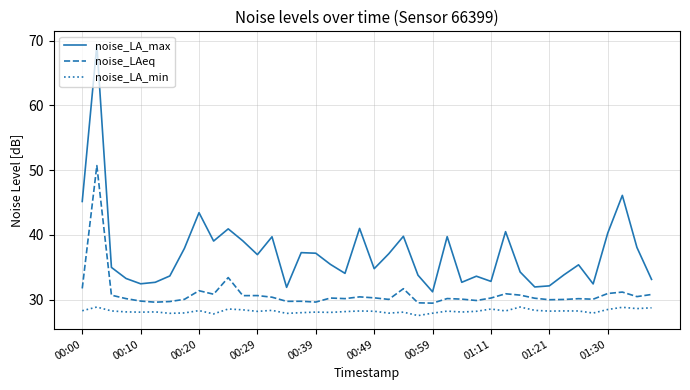

How many lines are shown in the chart?

3